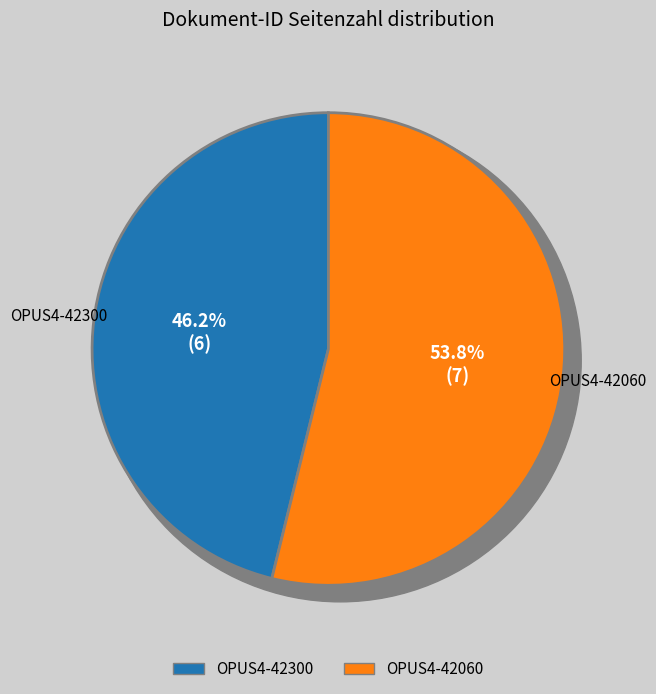

Count the number of slices in the pie.

2